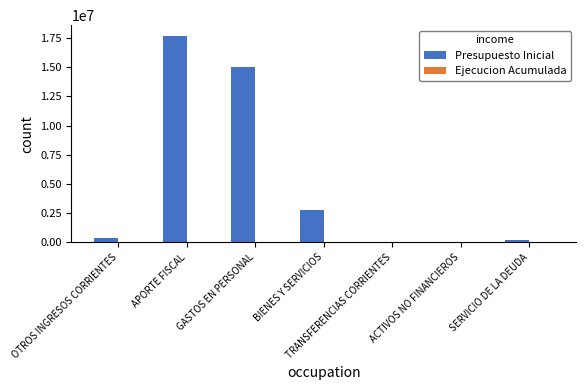

What is the ratio of the value at APORTE FISCAL to the value at BIENES Y SERVICIOS?

6.3